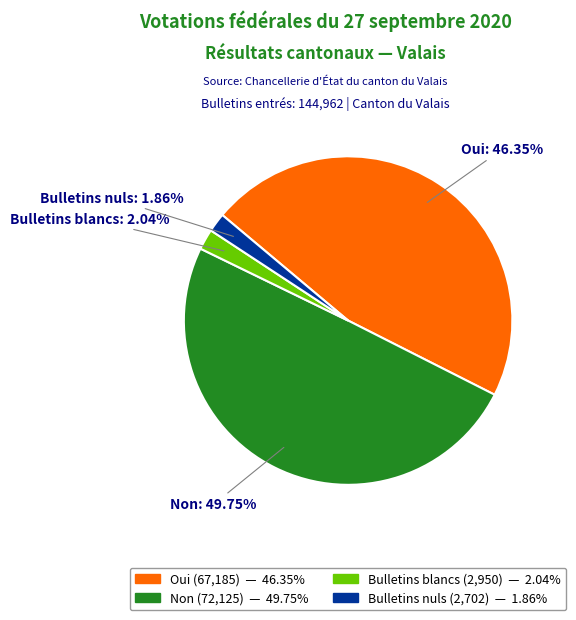

To the nearest percent, what is the average slice percentage?

25%